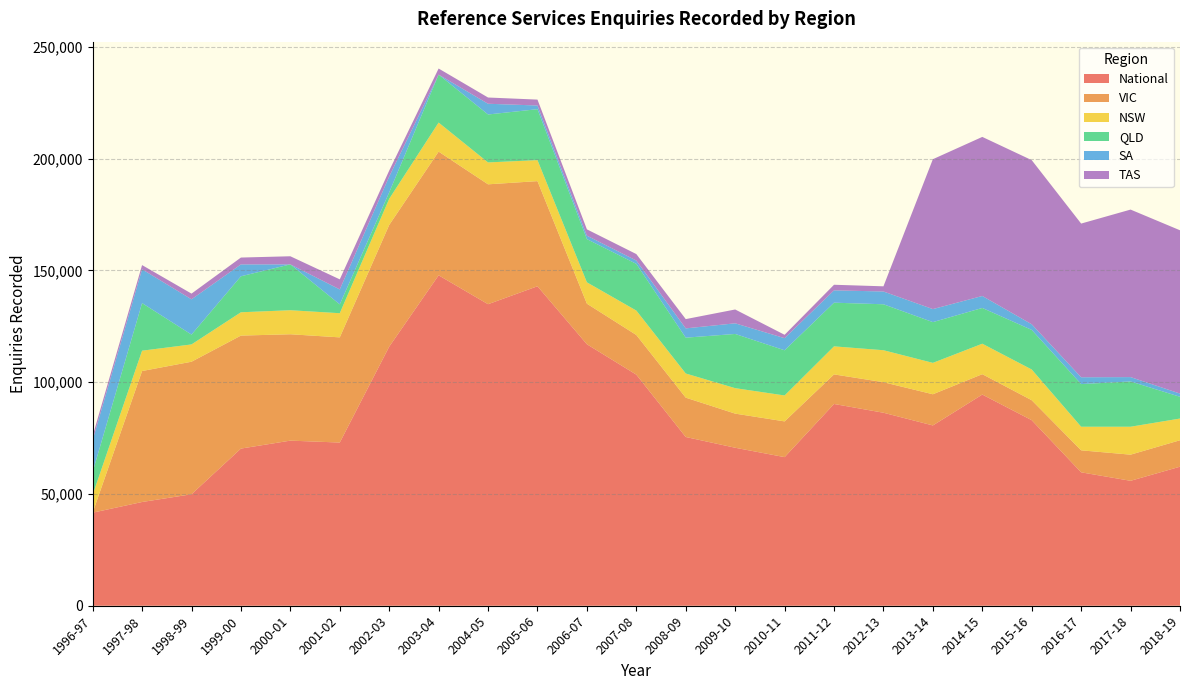

Reading right to left, transcribe all the data shown in this chart.

National: 62190	55881	59672	82991	94453	80642	86324	90243	66470	70668	75474	103362	116953	142897	134866	147790	115877	72991	73846	70293	49852	46400	41621
VIC: 11828	11690	9839	8930	9117	13945	13656	13232	15980	15259	17595	17732	18148	47016	53621	55319	54431	47042	47578	50536	59287	58577	0
NSW: 9708	12494	10556	13741	13629	14040	14308	12538	11597	11389	10805	10928	9554	9400	9788	13000	11688	10803	10752	10429	7739	9099	7984
QLD: 9730	20242	19076	17711	15992	18226	20547	19535	20209	24246	16026	20893	19324	22782	21447	21447	2891	3953	20502	16101	4400	21292	10251
SA: 1435	1960	3052	2516	5356	5828	5716	5514	5420	4756	4150	1478	1542	1645	4800	0	7077	6690	0	5306	15768	15123	14209
TAS: 73041	74920	68734	73411	71147	67041	2316	2502	1509	6185	4151	2894	2822	2640	2790	2721	2664	4500	3630	3068	2556	1870	1900